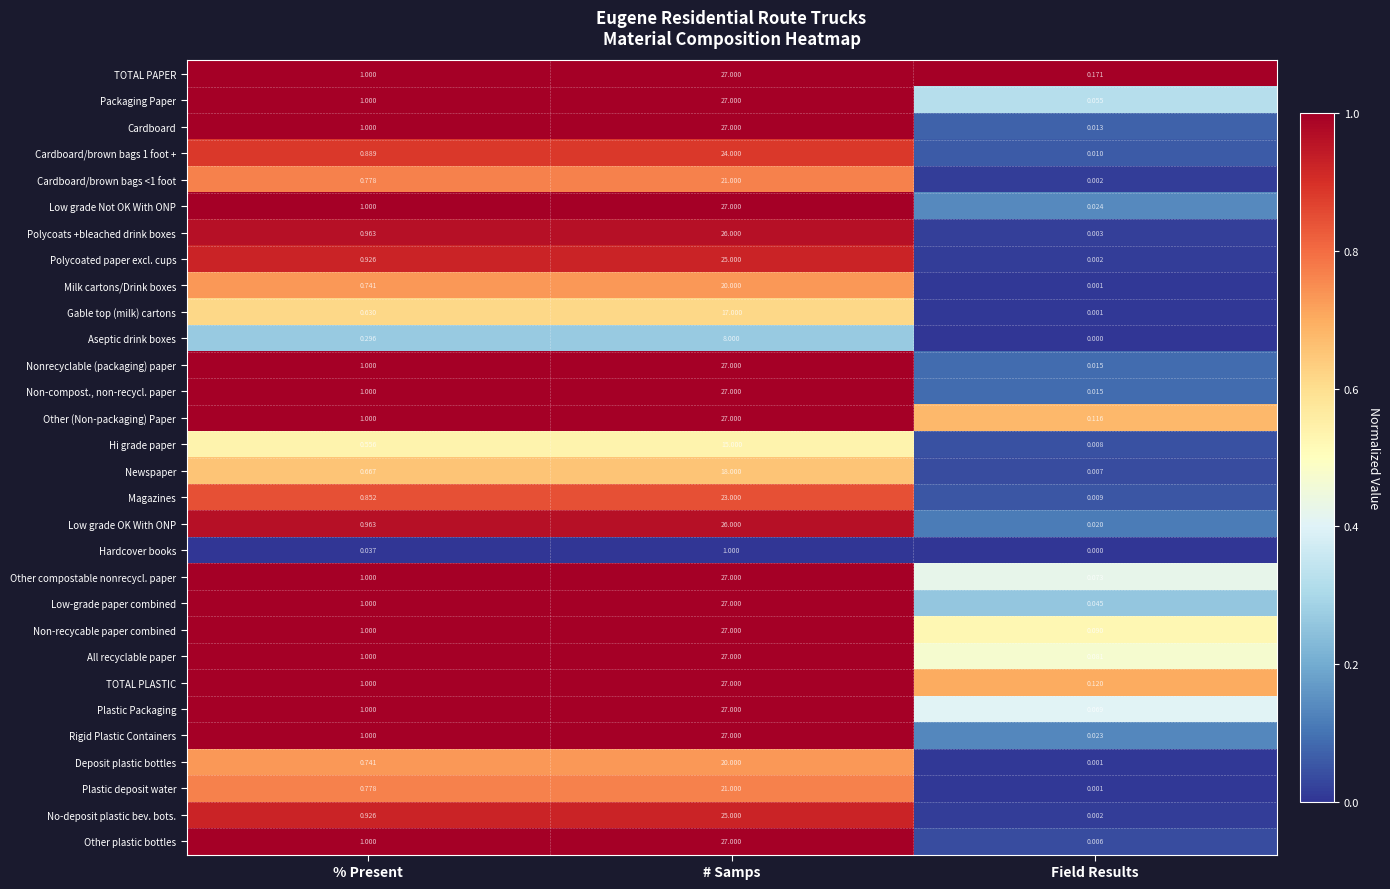

What is the total value across all series at Field Results?

1.0